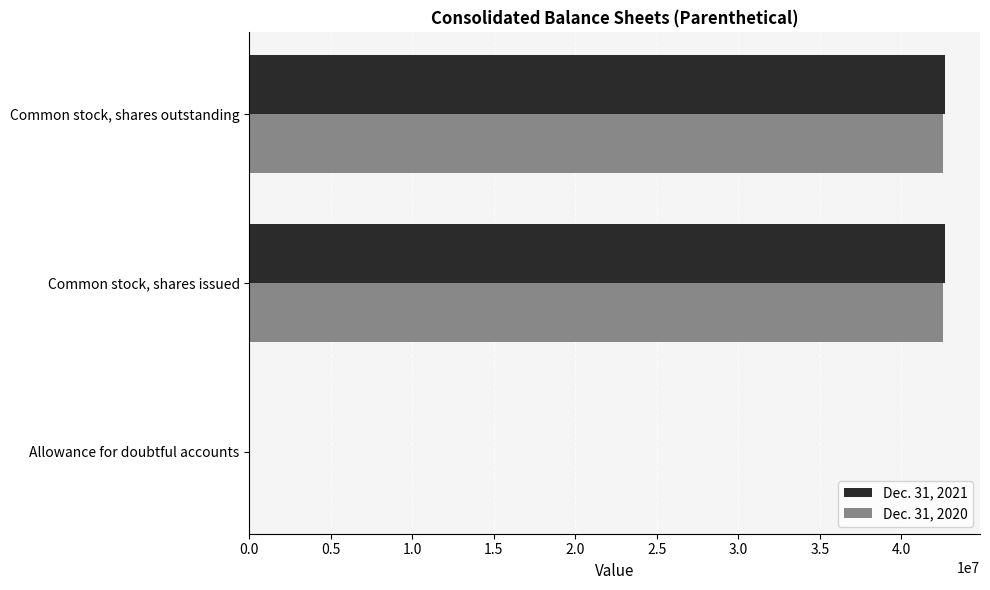

What is the highest value of the Dec. 31, 2020 series?

42529017